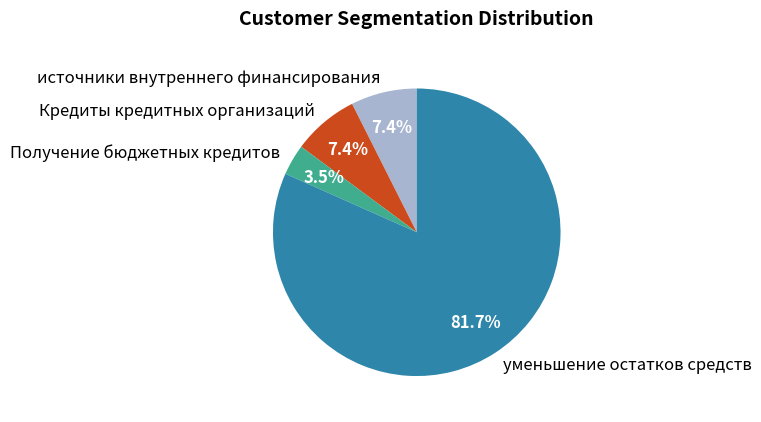

Which slice is the largest?

уменьшение остатков средств